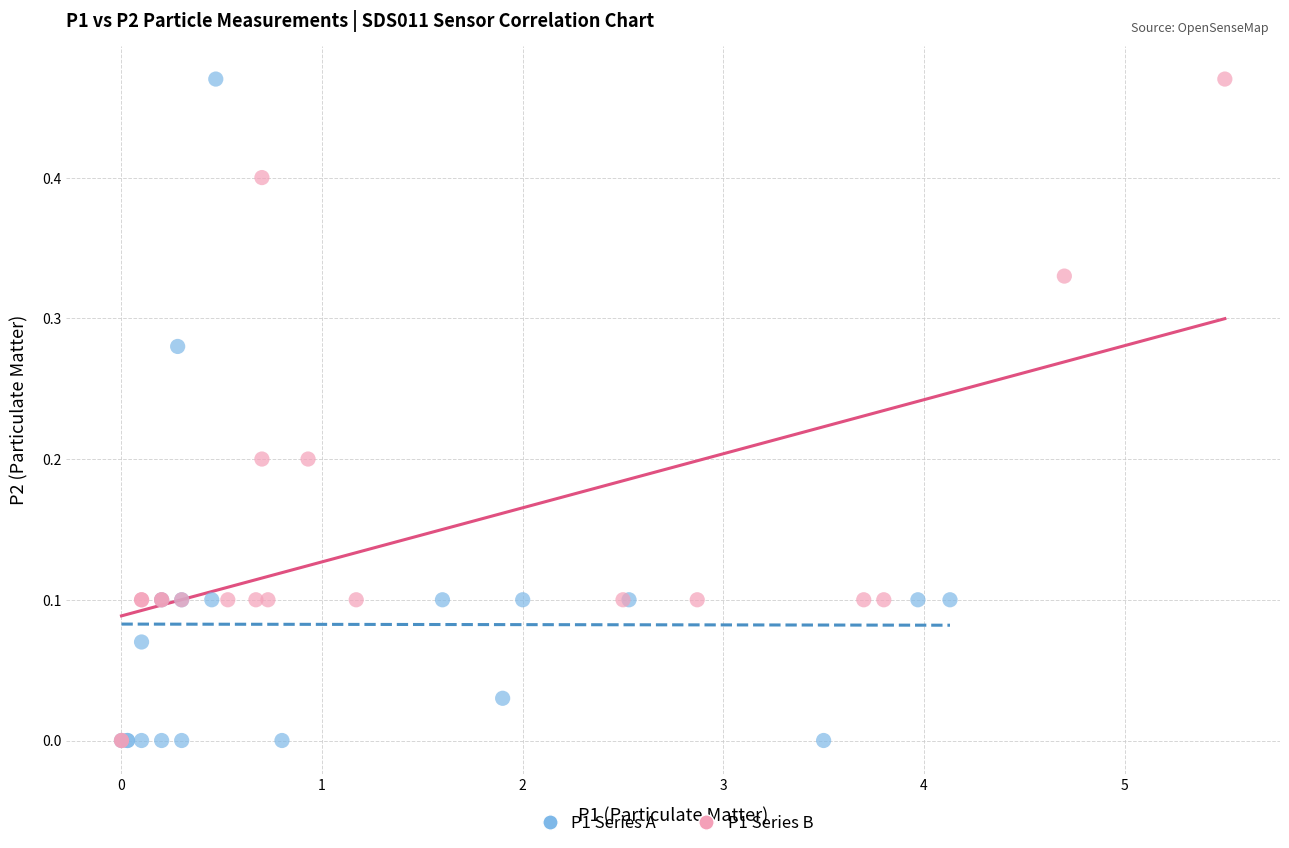

What are all the series names shown in the legend?

P1 Series A, P1 Series B